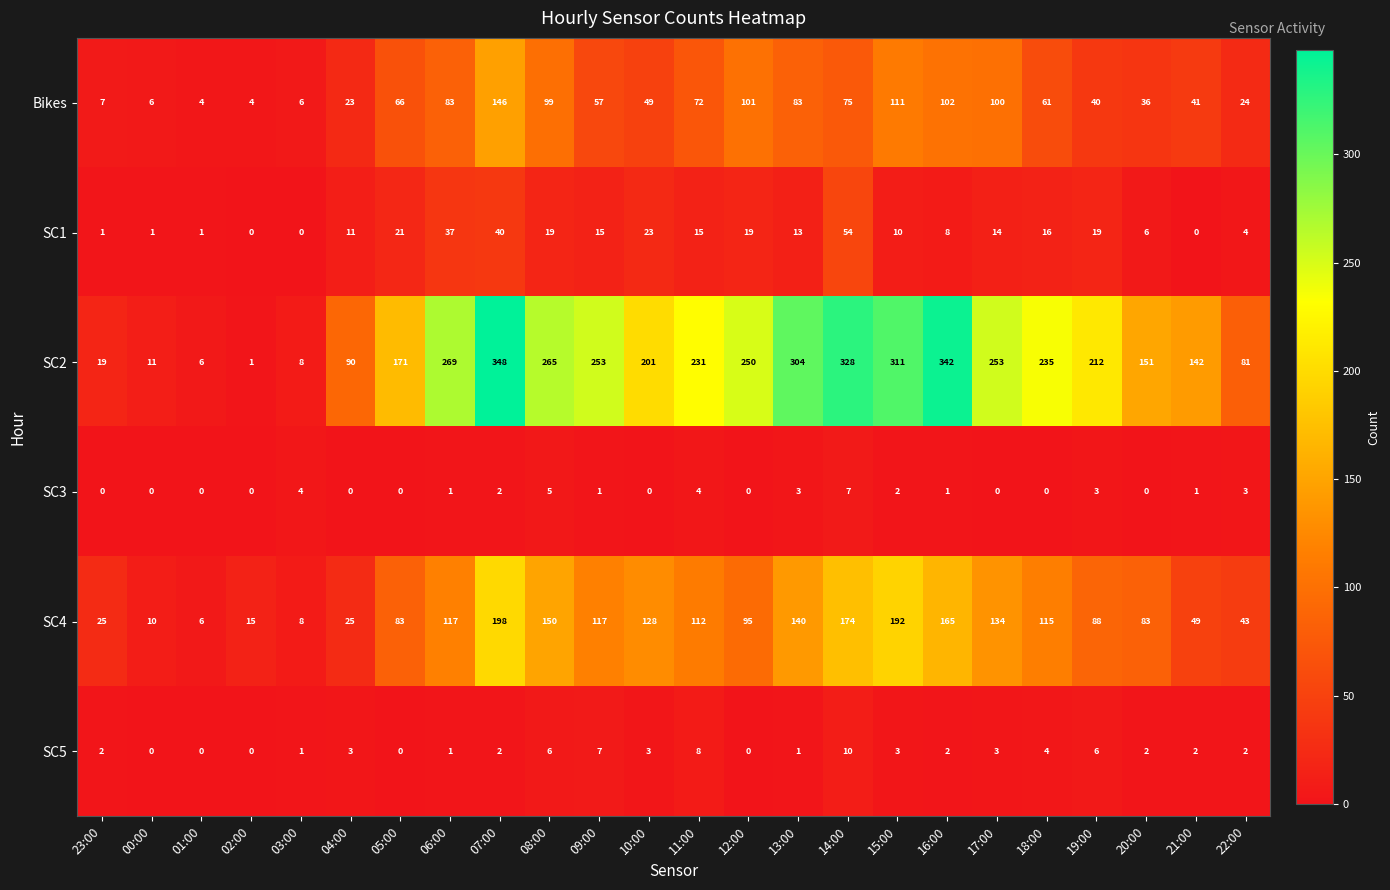

What is the sum of the SC1 values at 14:00 and 07:00?

94